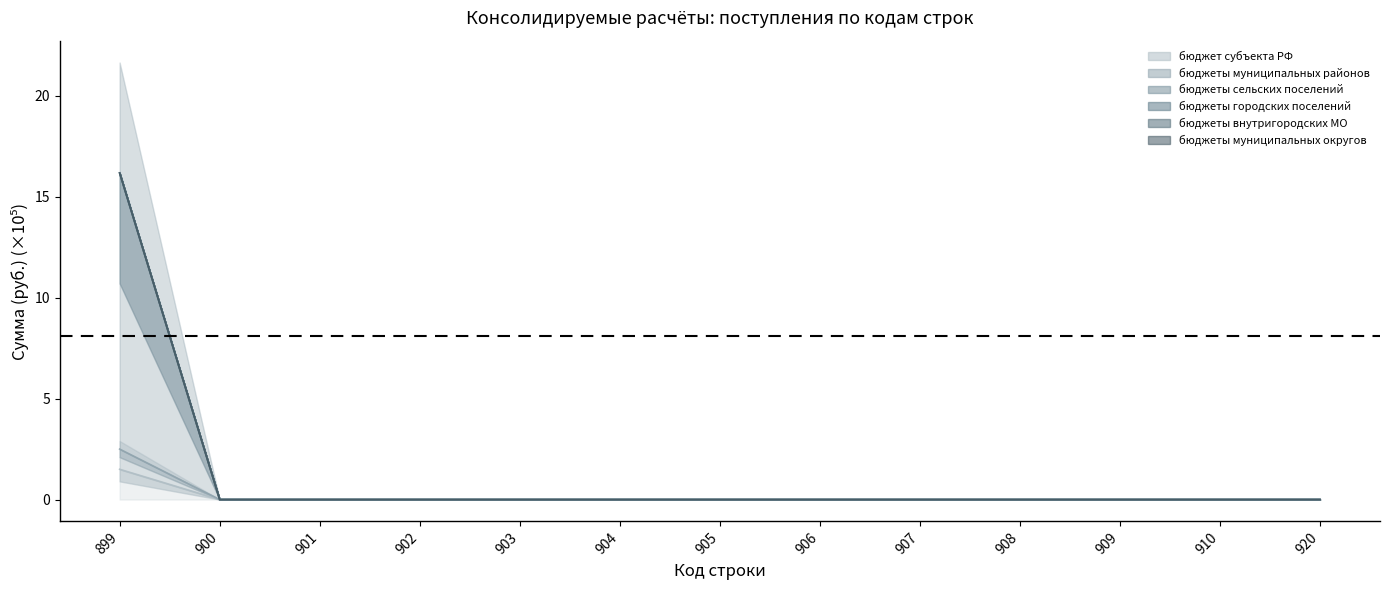

How many values in the бюджеты сельских поселений series exceed 0?

1